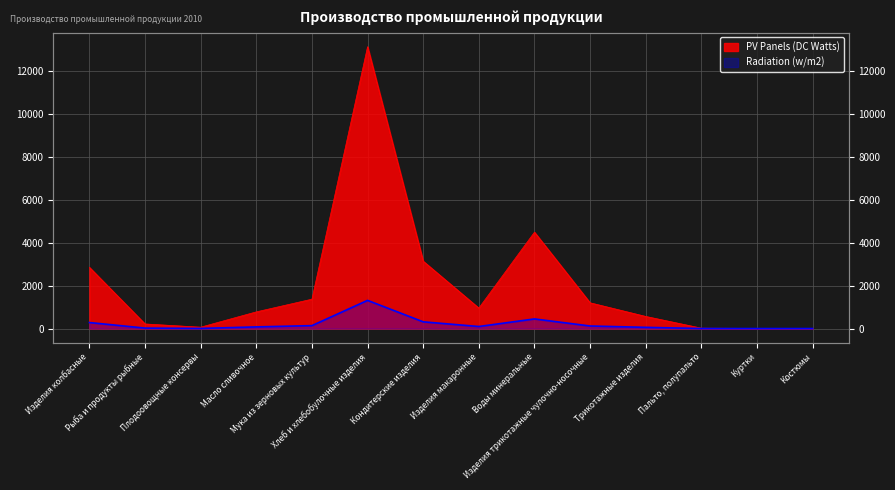

What is the maximum value for Radiation (w/m2)?

1312.0